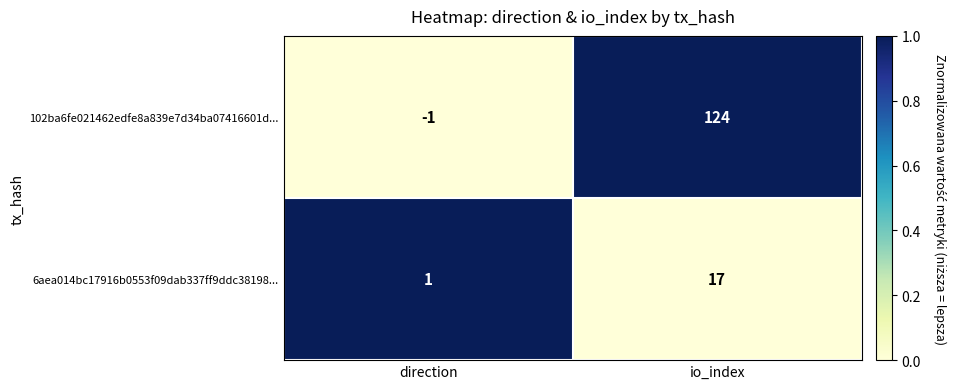

Between direction and io_index, which series saw the biggest shift?

102ba6fe021462edfe8a839e7d34ba07416601d...